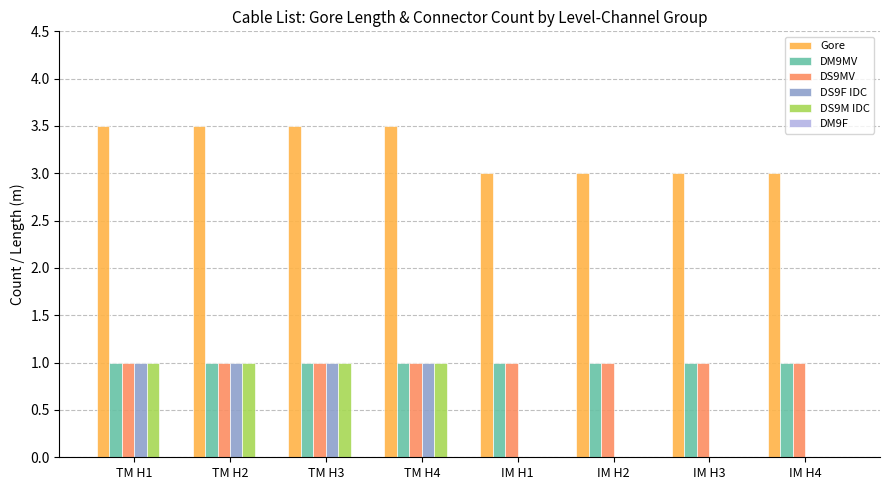

Which series has the largest total across all categories?

Gore